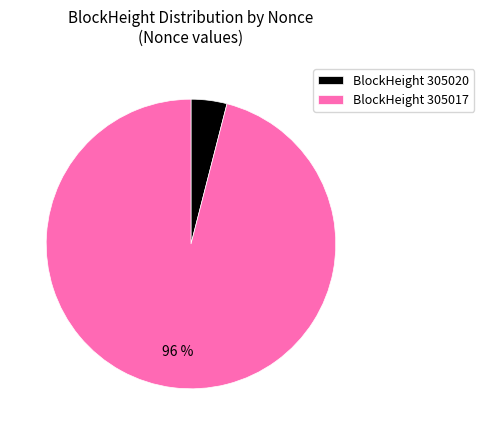

What is the smallest slice in the pie chart?

BlockHeight 305020